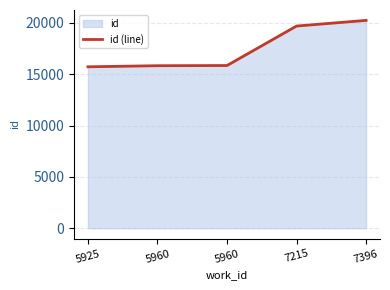

What is the value of the 5th point from the left?

20237